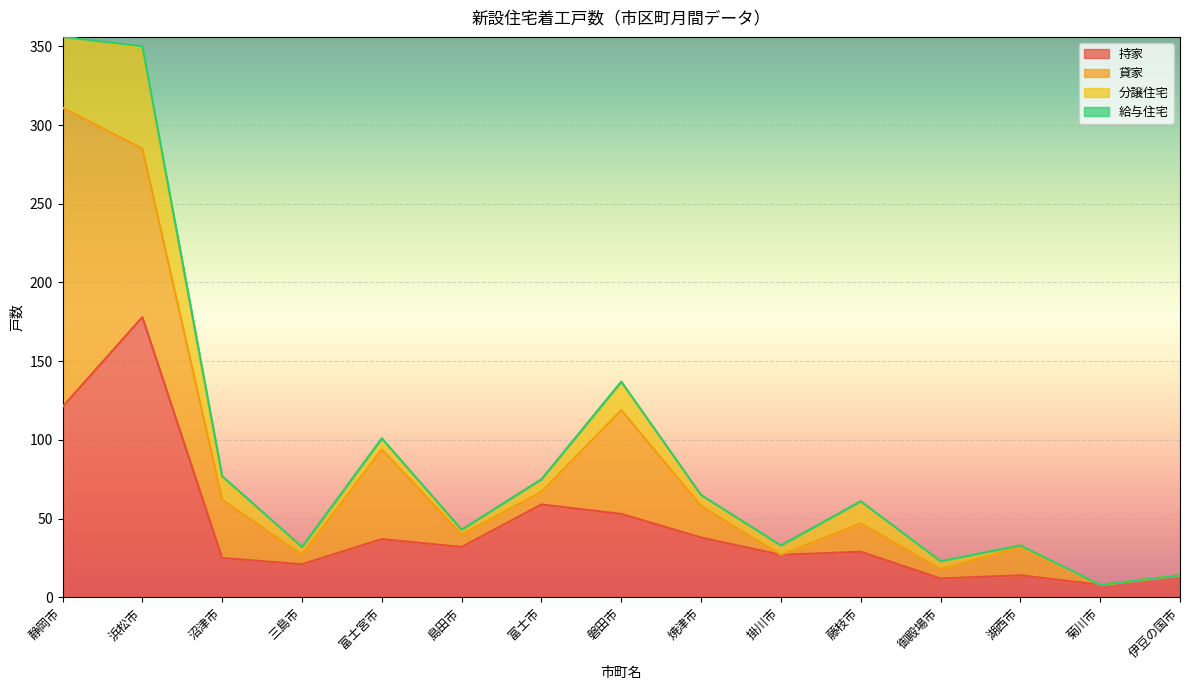

True or false: 貸家 has a value of 8 at 富士市.

True